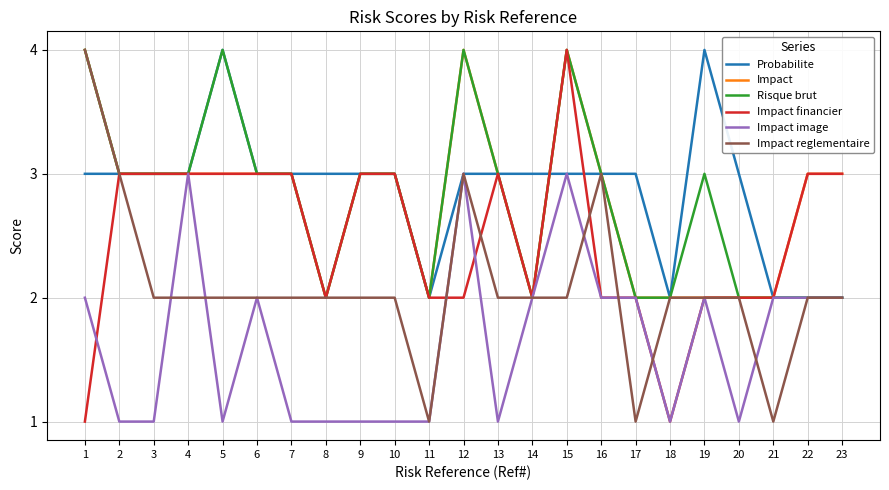

The value of Probabilite at 2 is 3. True or false?

True